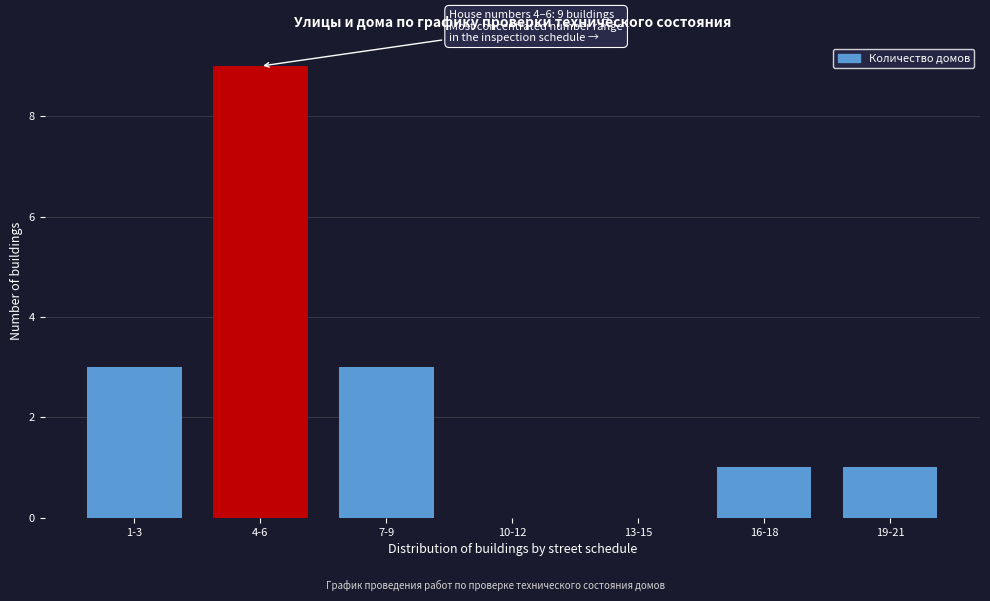

Reading left to right, transcribe all the data shown in this chart.

1-3=3	4-6=9	7-9=3	10-12=0	13-15=0	16-18=1	19-21=1